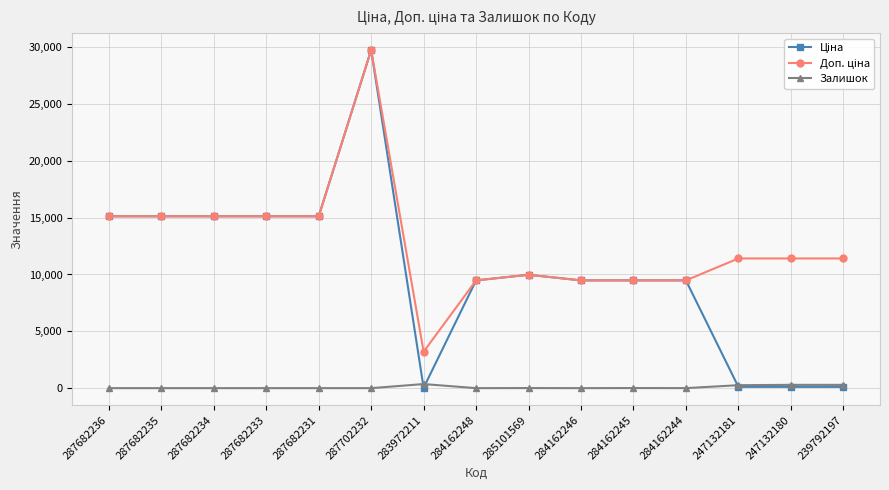

What is the total value across all series at 284162246?

18960.1